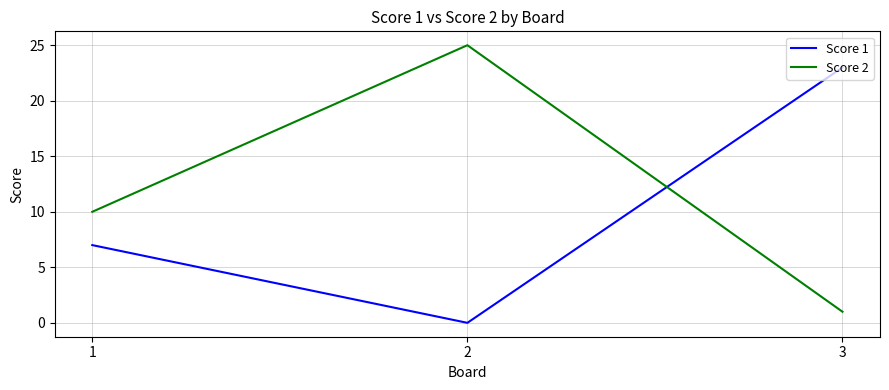

At which label does Score 1 reach its peak?

3